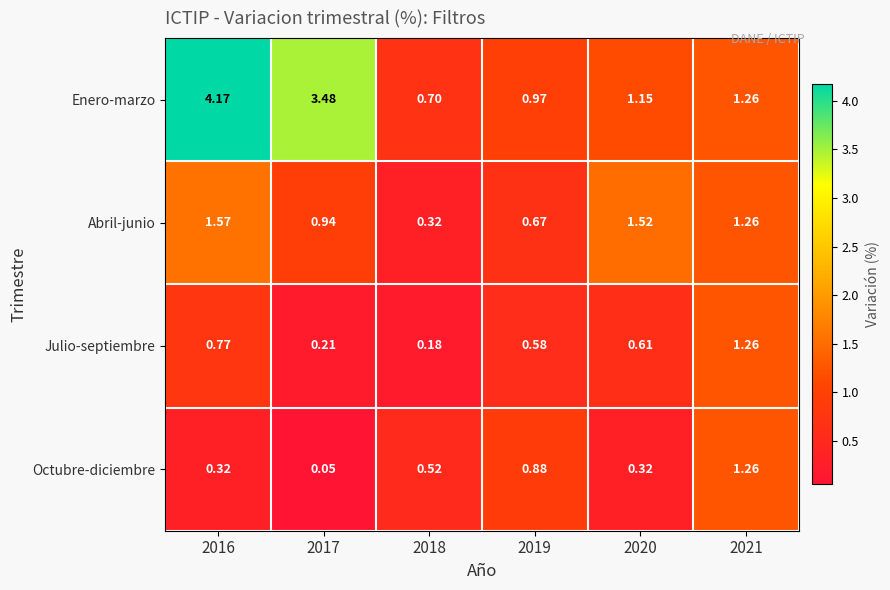

How many categories are shown in the chart?

6